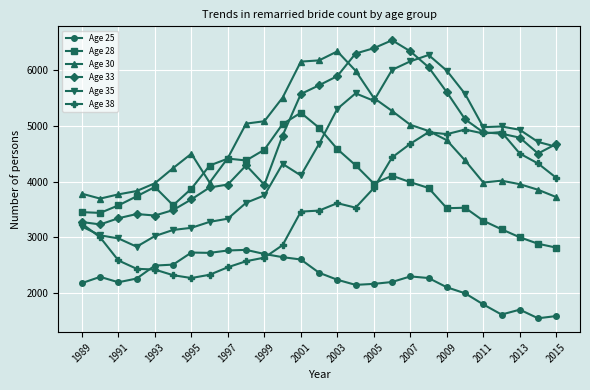

Which series has the widest spread of values?

Age 35